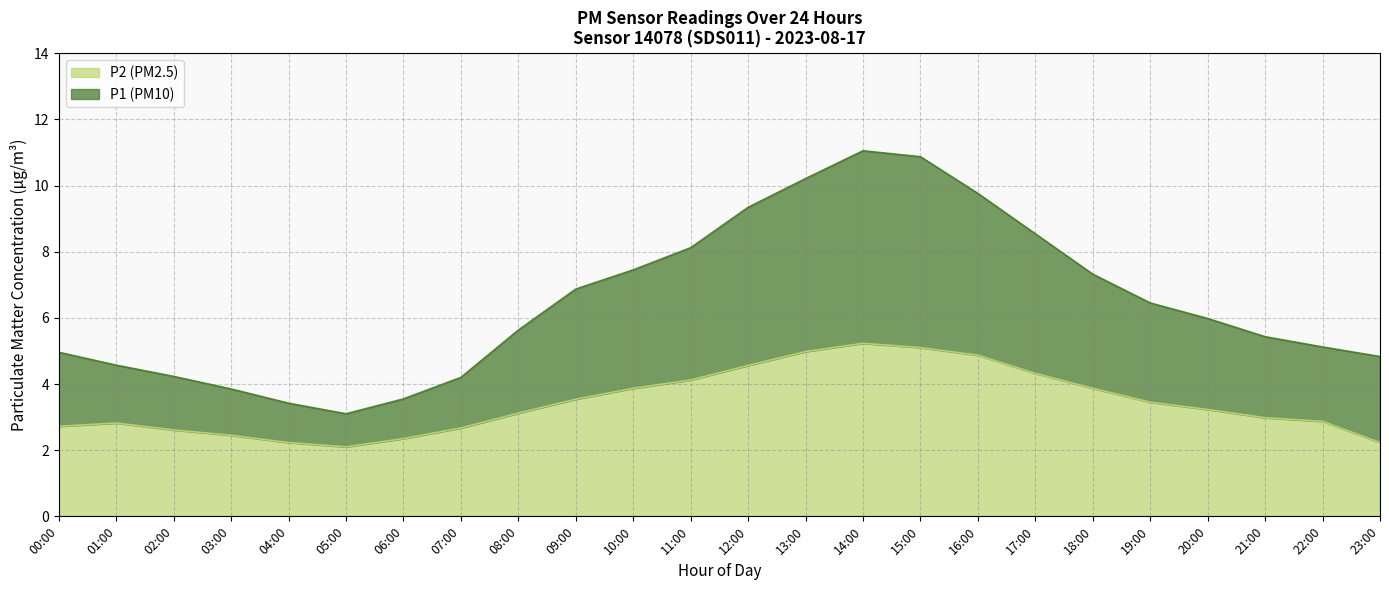

True or false: P2 (PM2.5) has a value of 4.7 at 07:00.

False